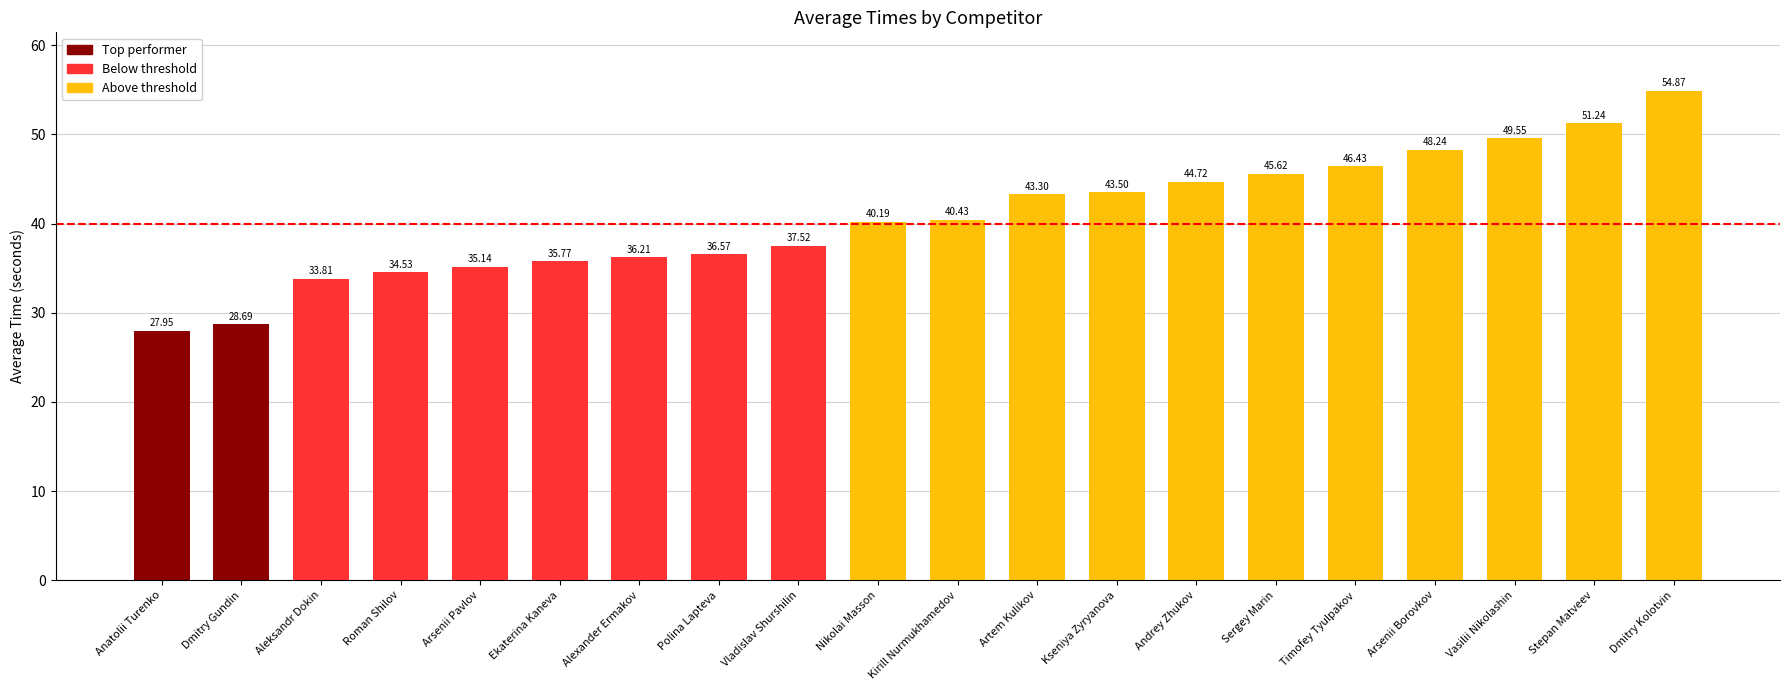

Which has a higher value, Dmitry Kolotvin or Arsenii Borovkov?

Dmitry Kolotvin